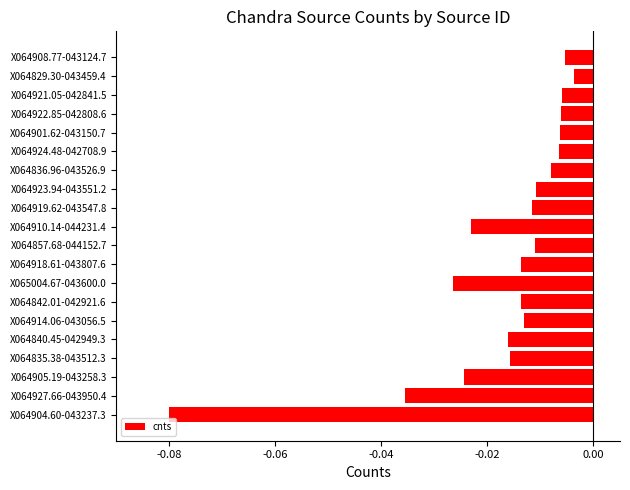

Between X064924.48-042708.9 and X064904.60-043237.3, which is larger?

X064924.48-042708.9